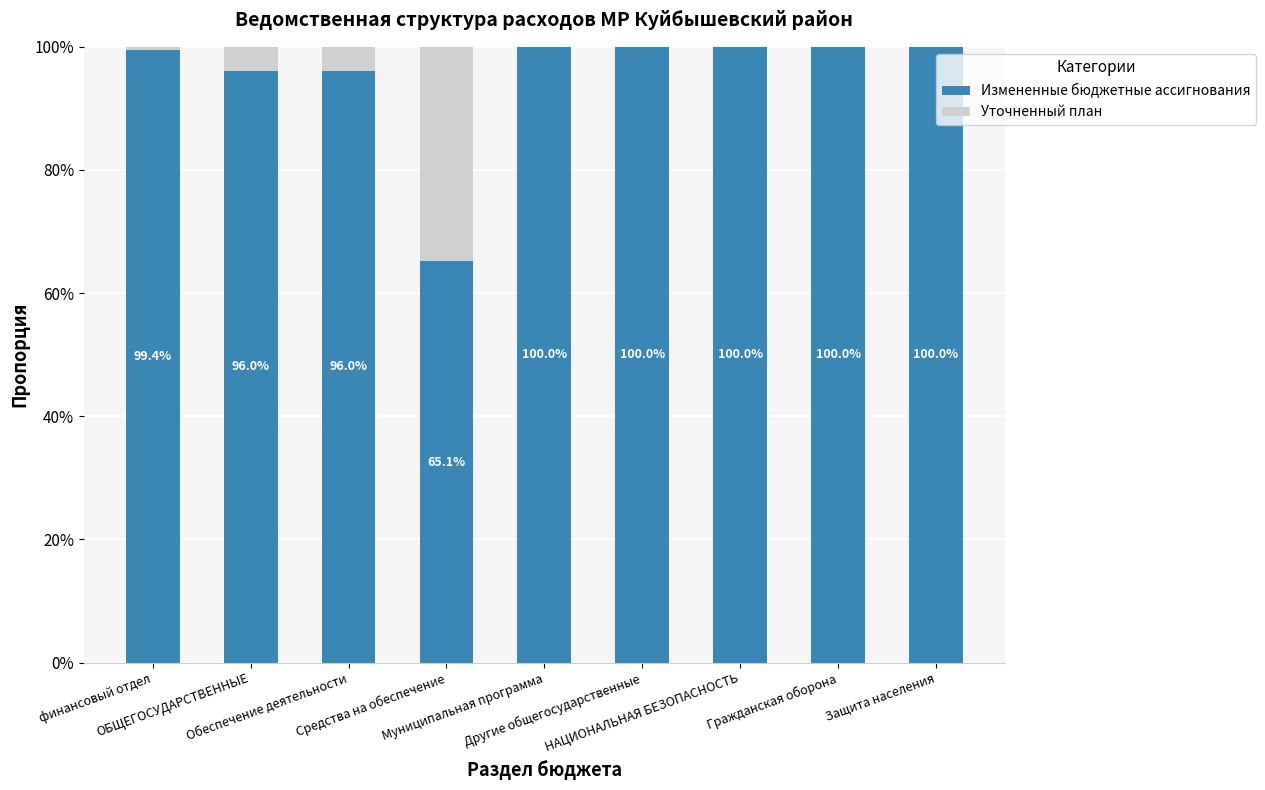

At how many categories does at least one series exceed 0?

9